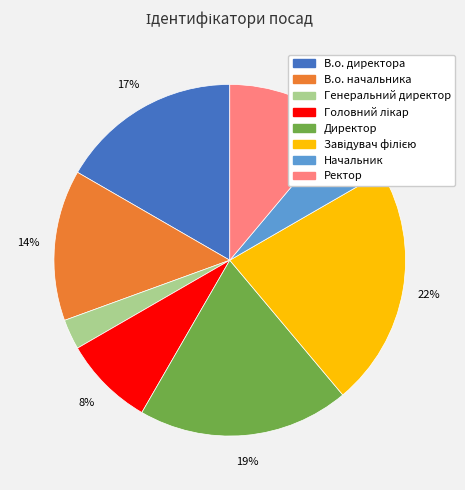

How many slices are in this pie chart?

8